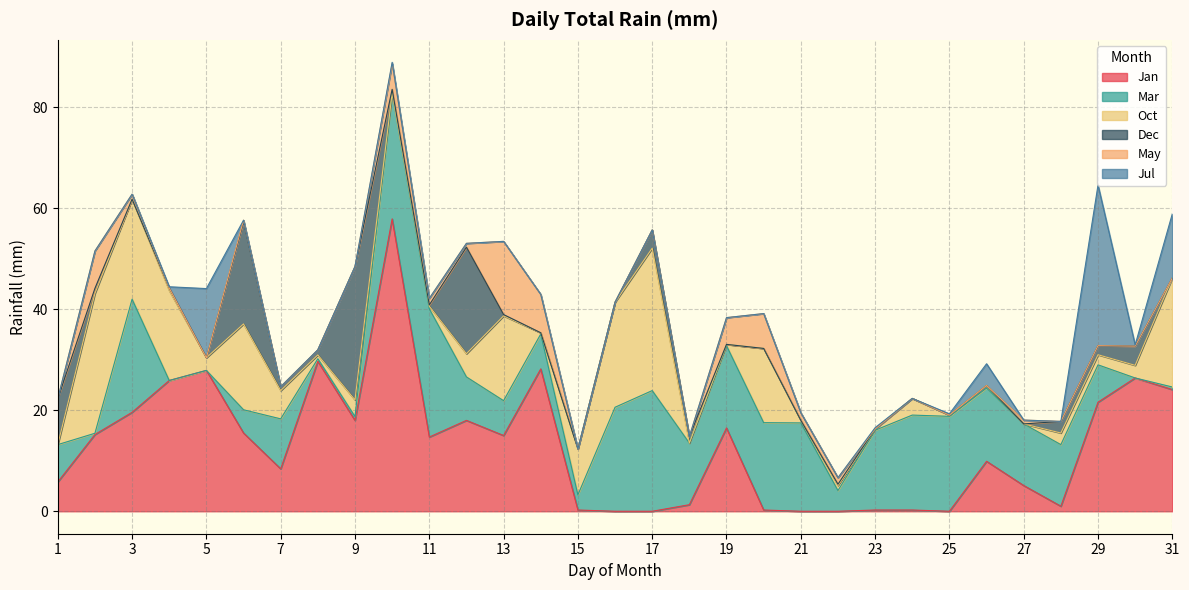

What is the average value of the Jan series?

13.1